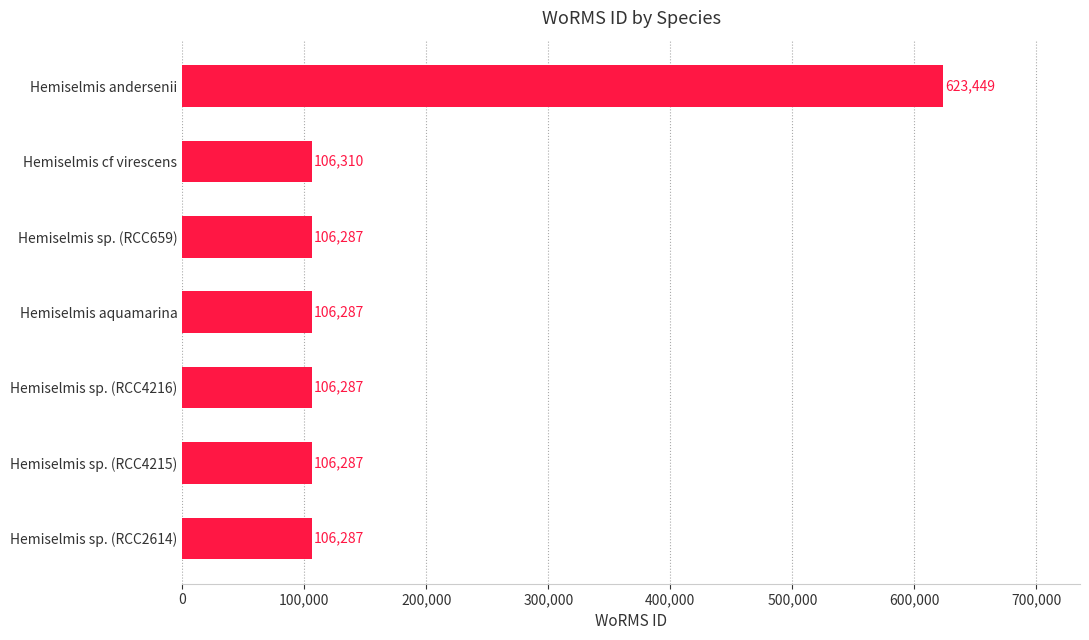

True or false: the data shows 148935 at Hemiselmis aquamarina.

False